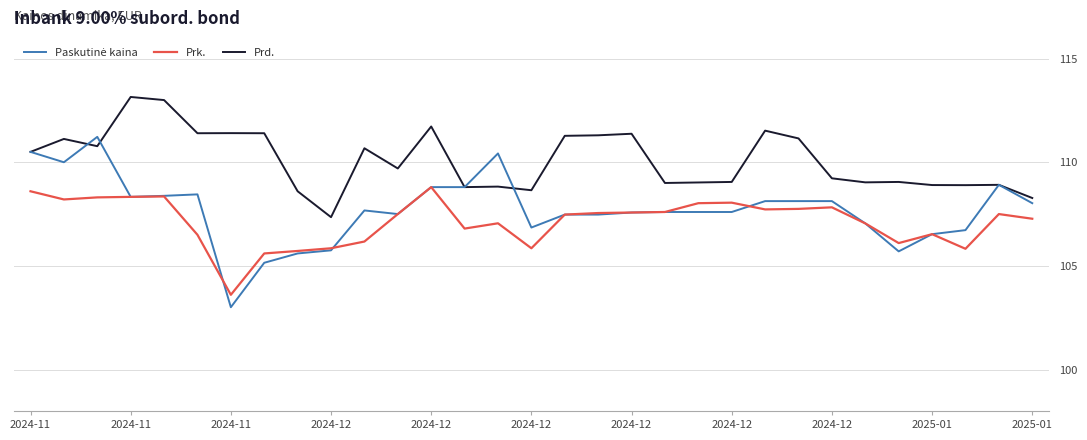

True or false: Prk. and Prd. cross at least once.

False